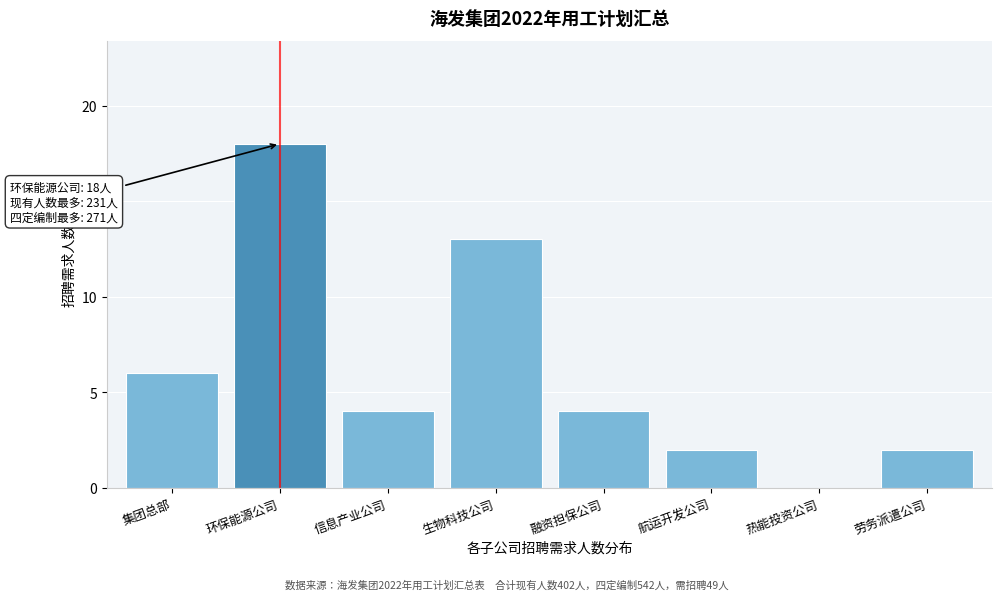

Reading left to right, list all the values displayed in this chart.

集团总部=6	环保能源公司=18	信息产业公司=4	生物科技公司=13	融资担保公司=4	航运开发公司=2	热能投资公司=0	劳务派遣公司=2